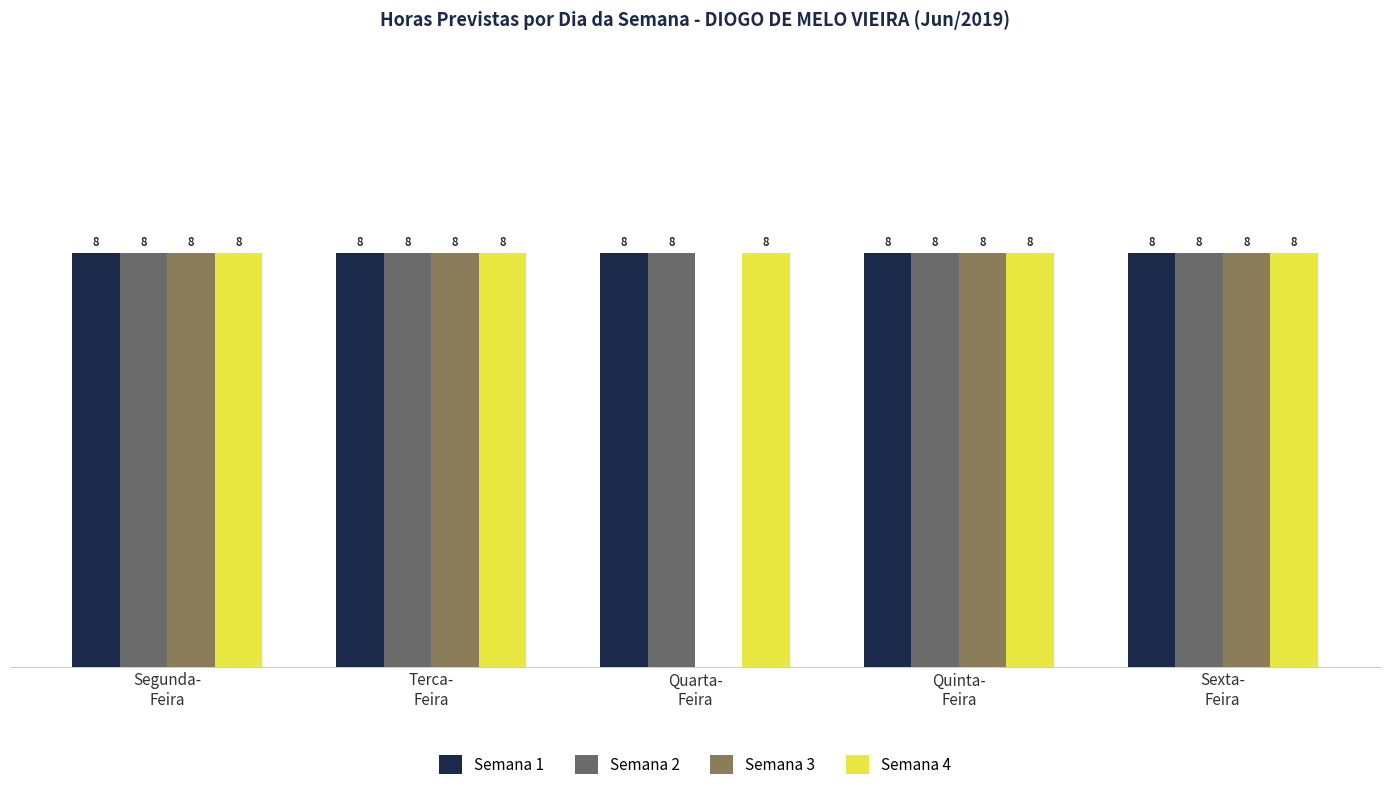

Reading left to right, transcribe all the data shown in this chart.

Semana 1: 8	8	8	8	8
Semana 2: 8	8	8	8	8
Semana 3: 8	8	0	8	8
Semana 4: 8	8	8	8	8